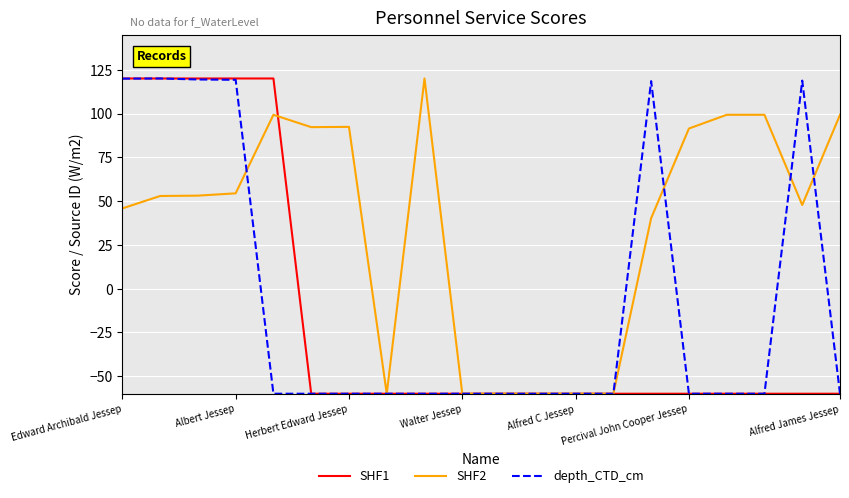

List the series in order of their overall mean, lowest first.

SHF1, depth_CTD_cm, SHF2